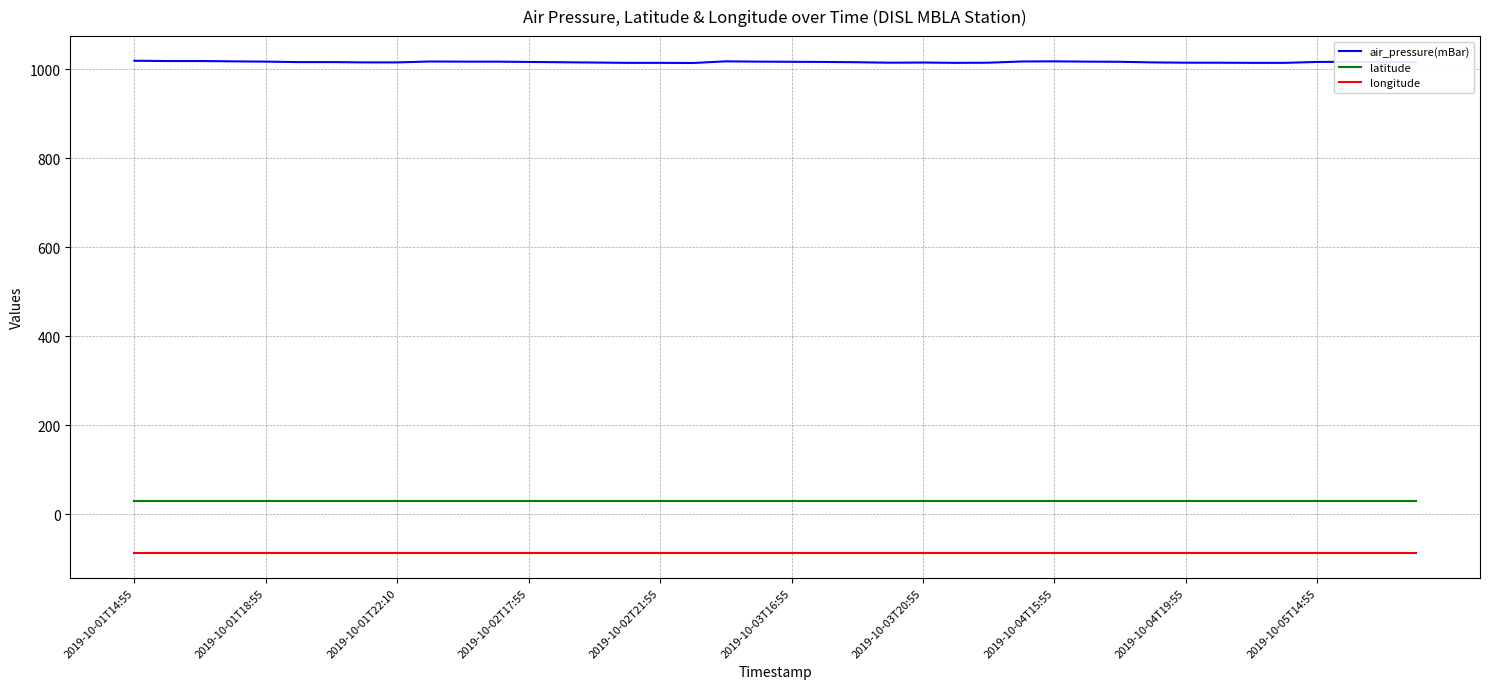

What is the minimum value for longitude?

-88.0